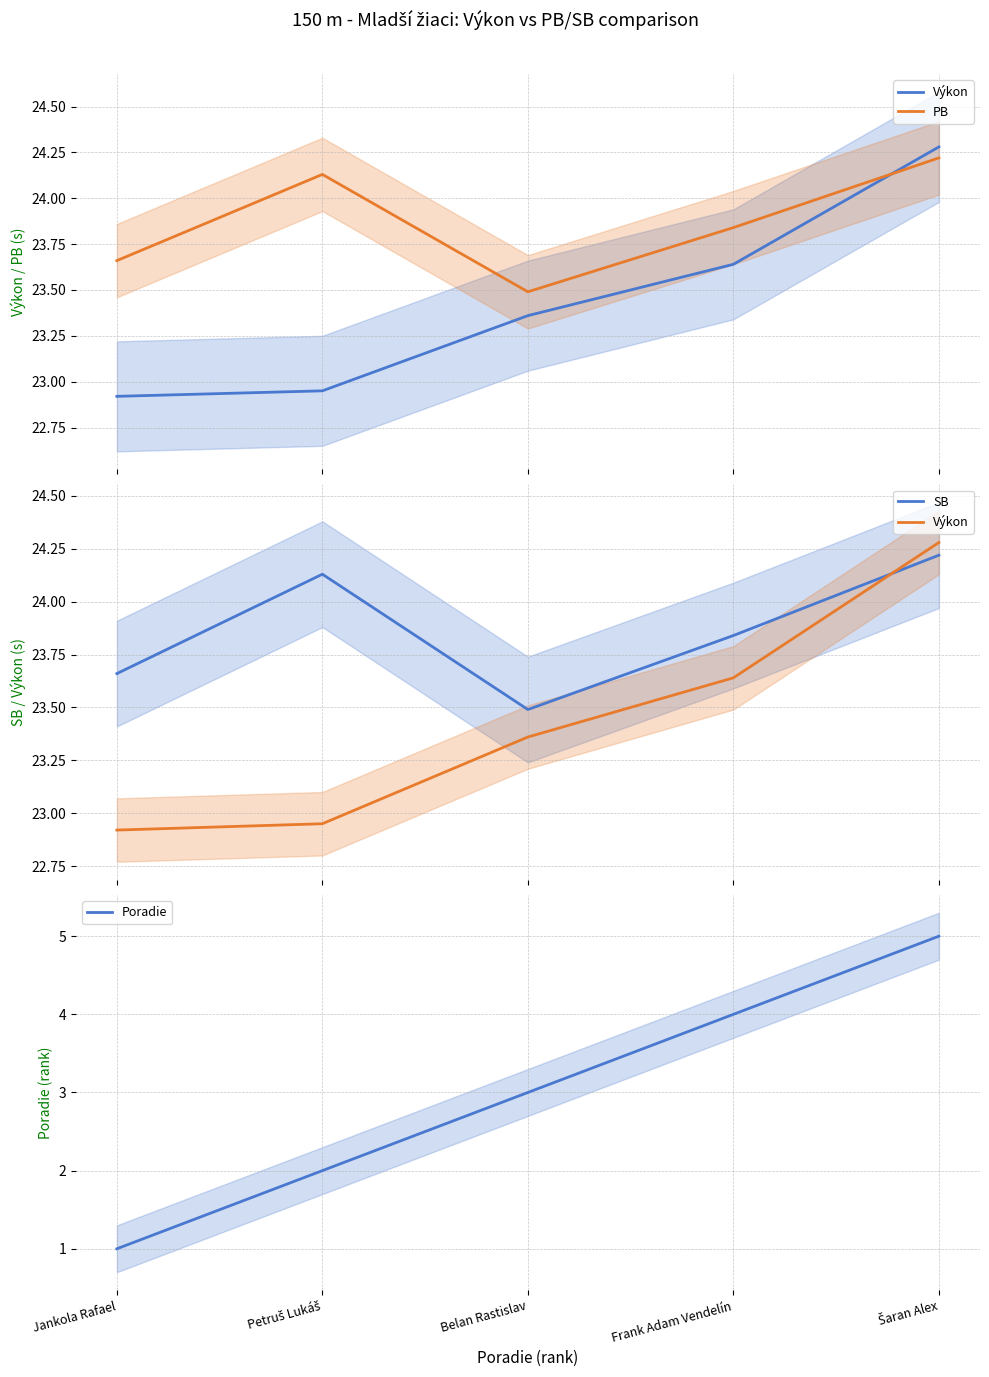

Which series has the largest total across all categories?

PB